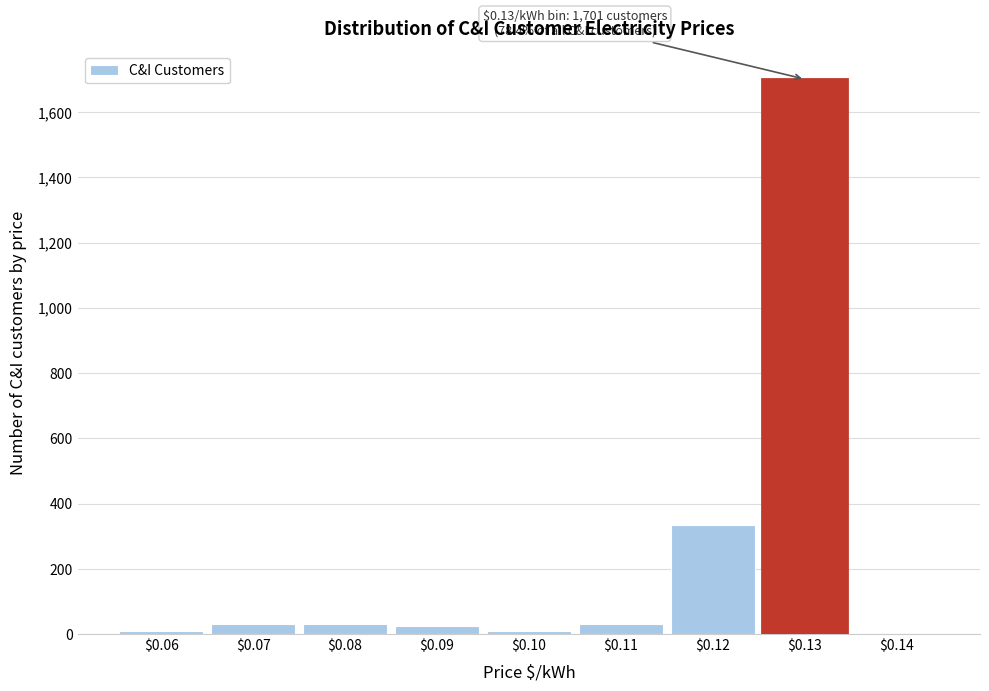

What is the maximum value shown in the chart?

1701